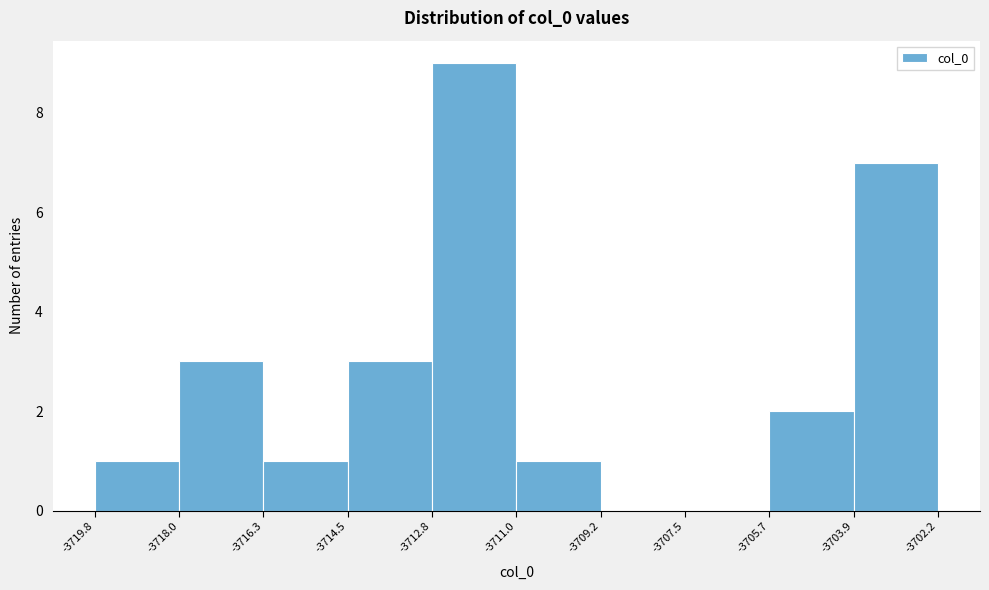

Reading left to right, list every bar in this chart as the range it spans on the x-axis followed by its height. The values are not printed on the chart, so give them approximately, as read against the axis.

-3719.8 to -3718.0: 1
-3718.0 to -3716.3: 3
-3716.3 to -3714.5: 1
-3714.5 to -3712.8: 3
-3712.8 to -3711.0: 9
-3711.0 to -3709.2: 1
-3709.2 to -3707.5: 0
-3707.5 to -3705.7: 0
-3705.7 to -3703.9: 2
-3703.9 to -3702.2: 7